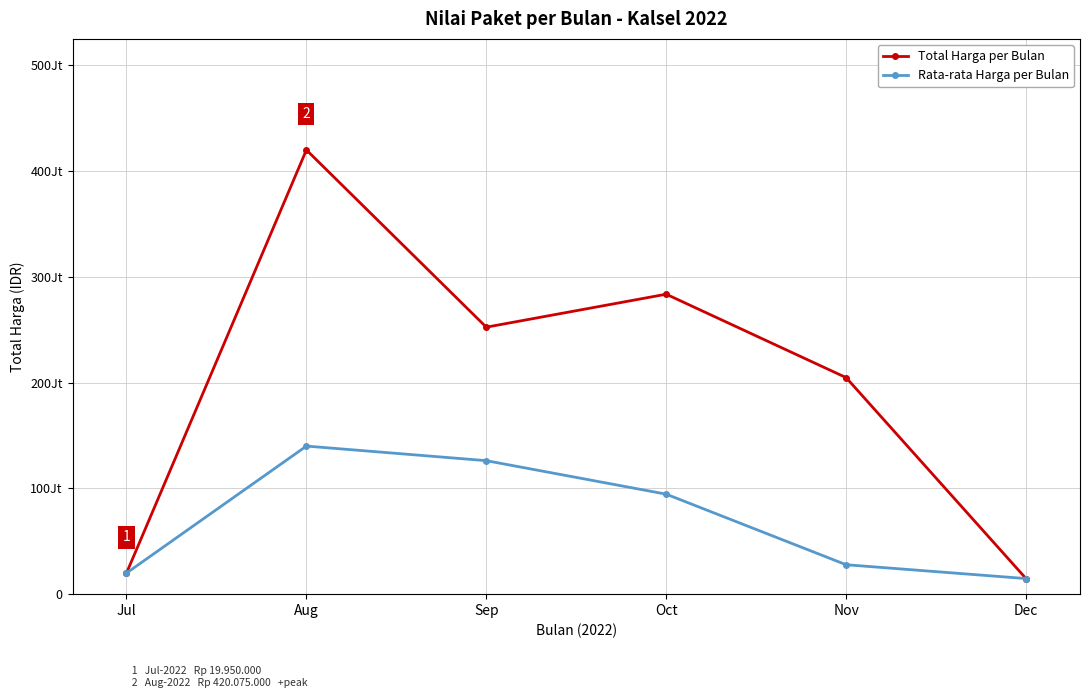

What are all the series names shown in the legend?

Total Harga per Bulan, Rata-rata Harga per Bulan